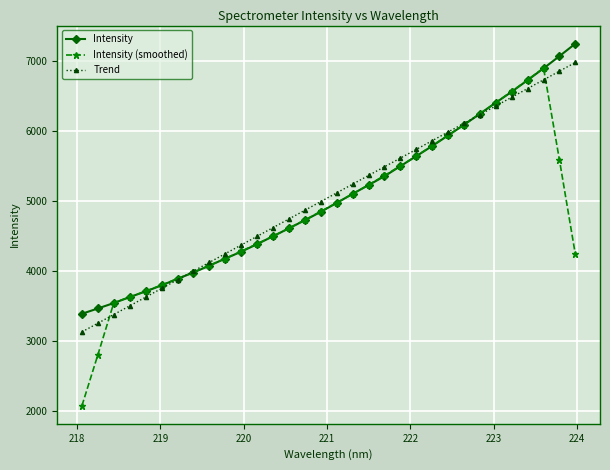

How many times do Intensity and Trend cross each other?

2